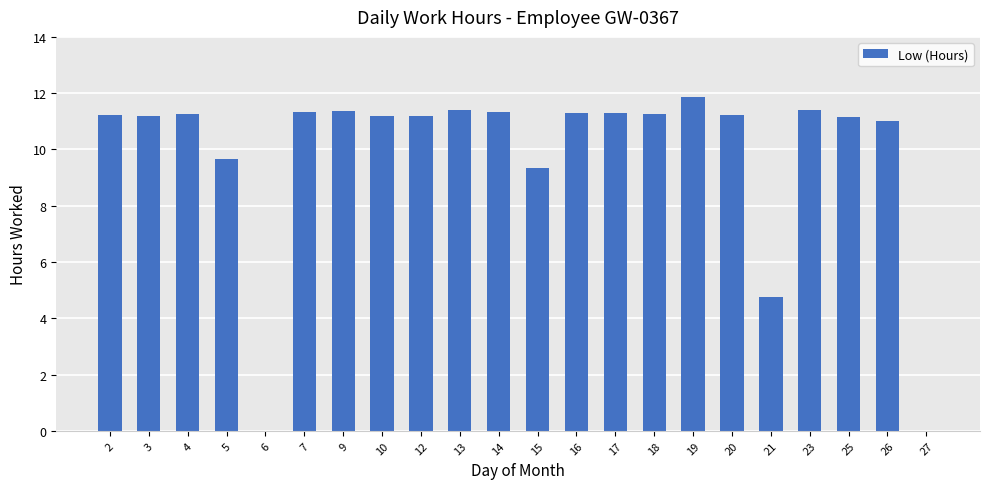

Are the bars grouped side by side (vs. stacked)?

No